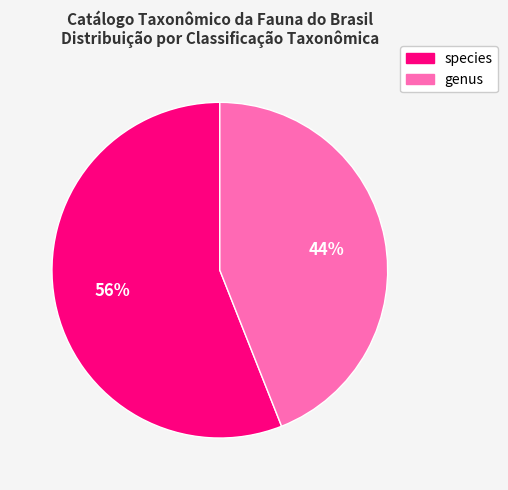

Which slice is the largest?

species